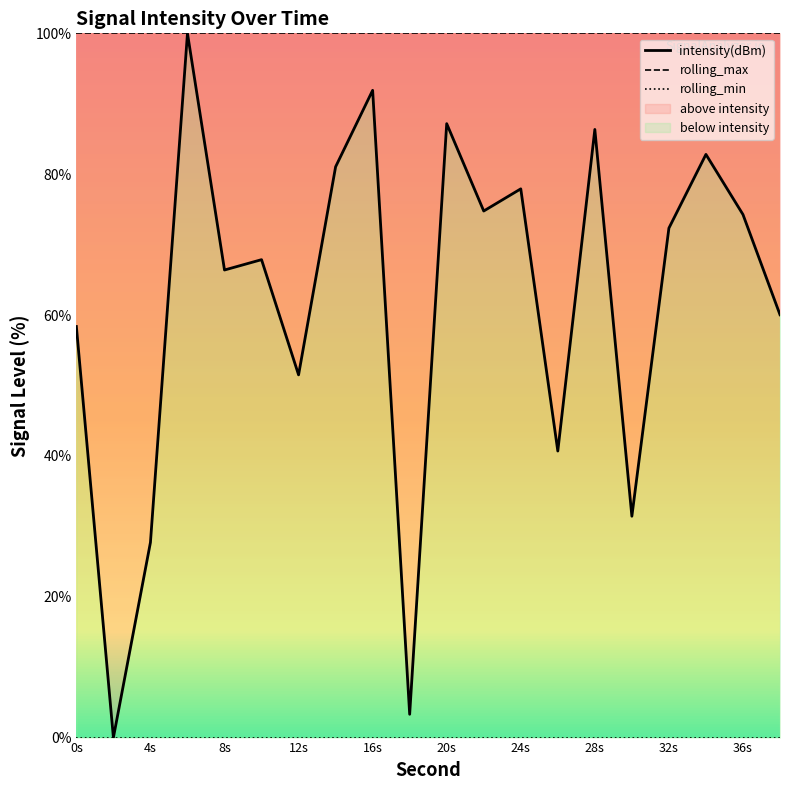

Rank the series by their maximum value, from lowest to highest.

rolling_min, intensity(dBm), rolling_max